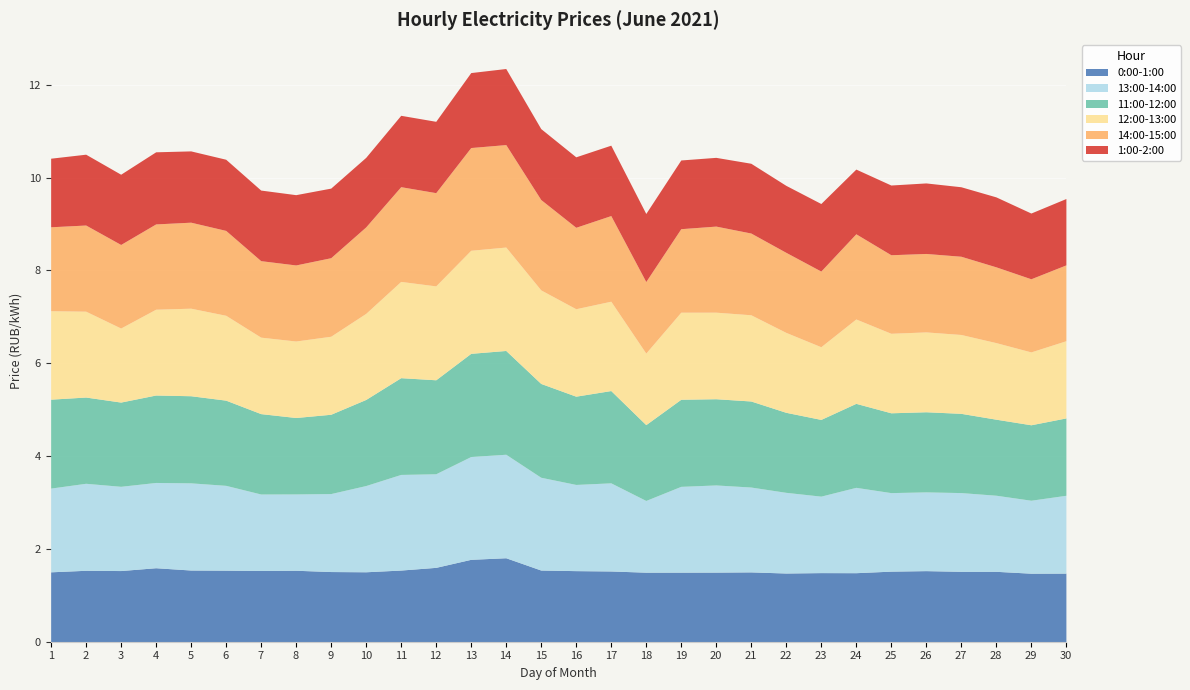

Is the value of 14:00-15:00 at 12 greater than the value of 0:00-1:00 at 7?

Yes